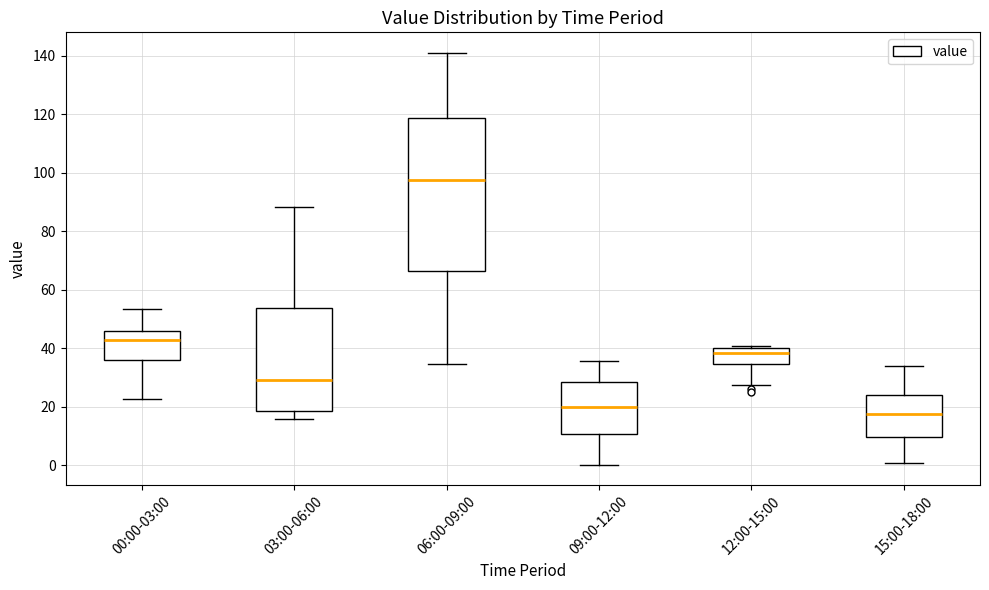

Where is the upper edge of the box for 15:00-18:00 on the y-axis? The values are not printed on the chart, so give them approximately, as read against the axis.

24